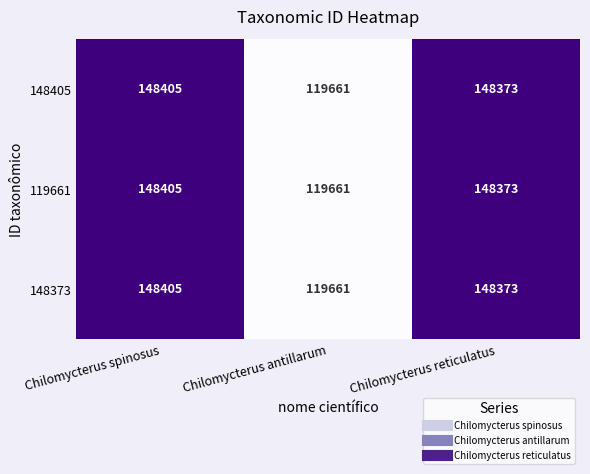

How many series are shown in this chart?

3